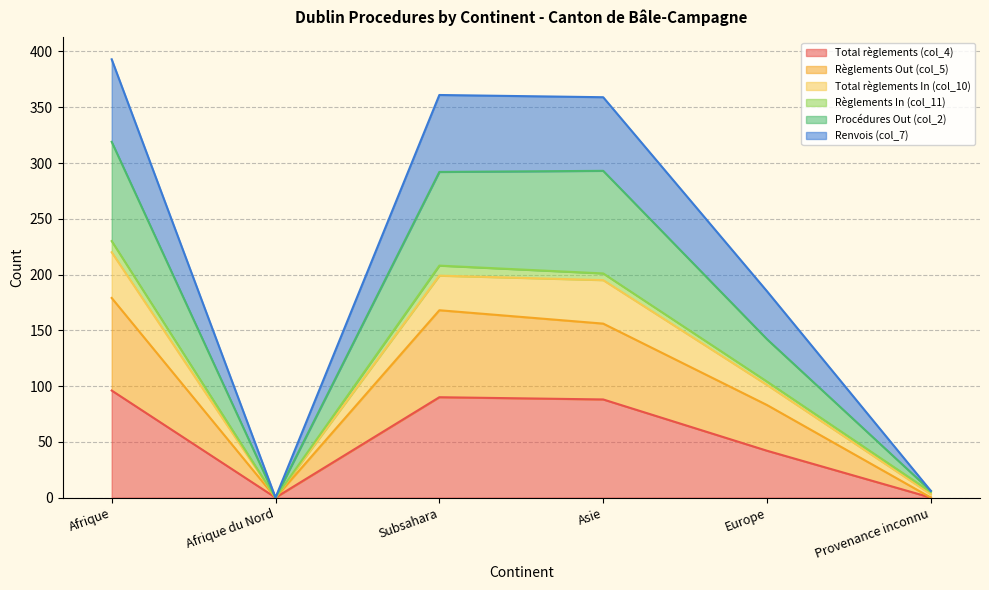

Does the chart display data point markers on the line(s)?

No